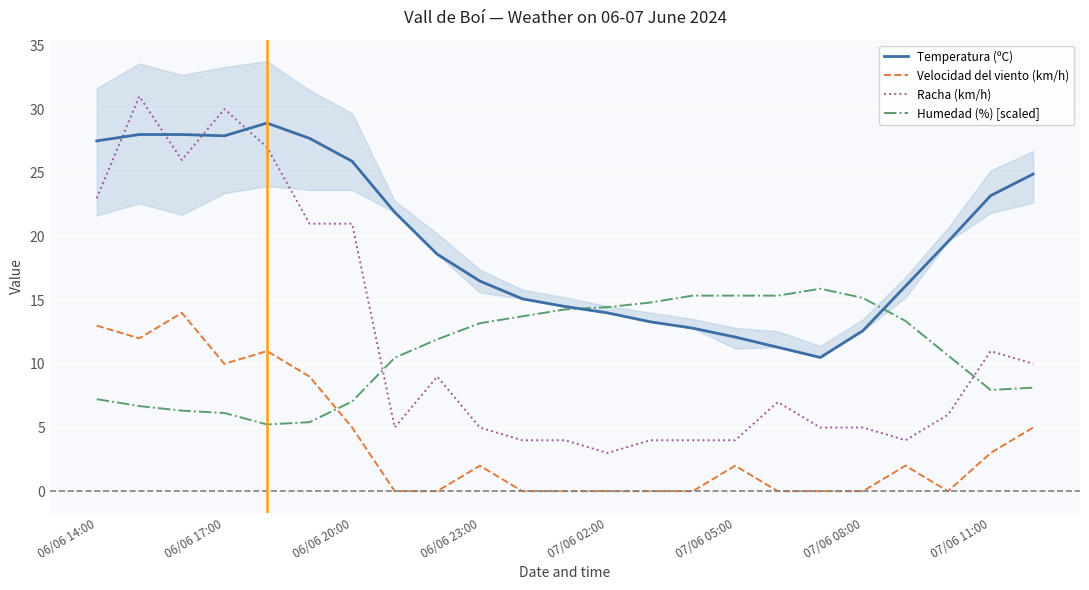

At how many categories does at least one series exceed 19?

11